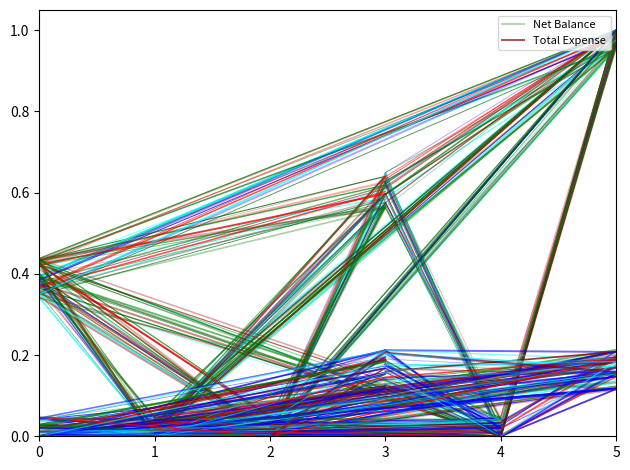

How many intersections are there between Total Expense and Net Balance?

4